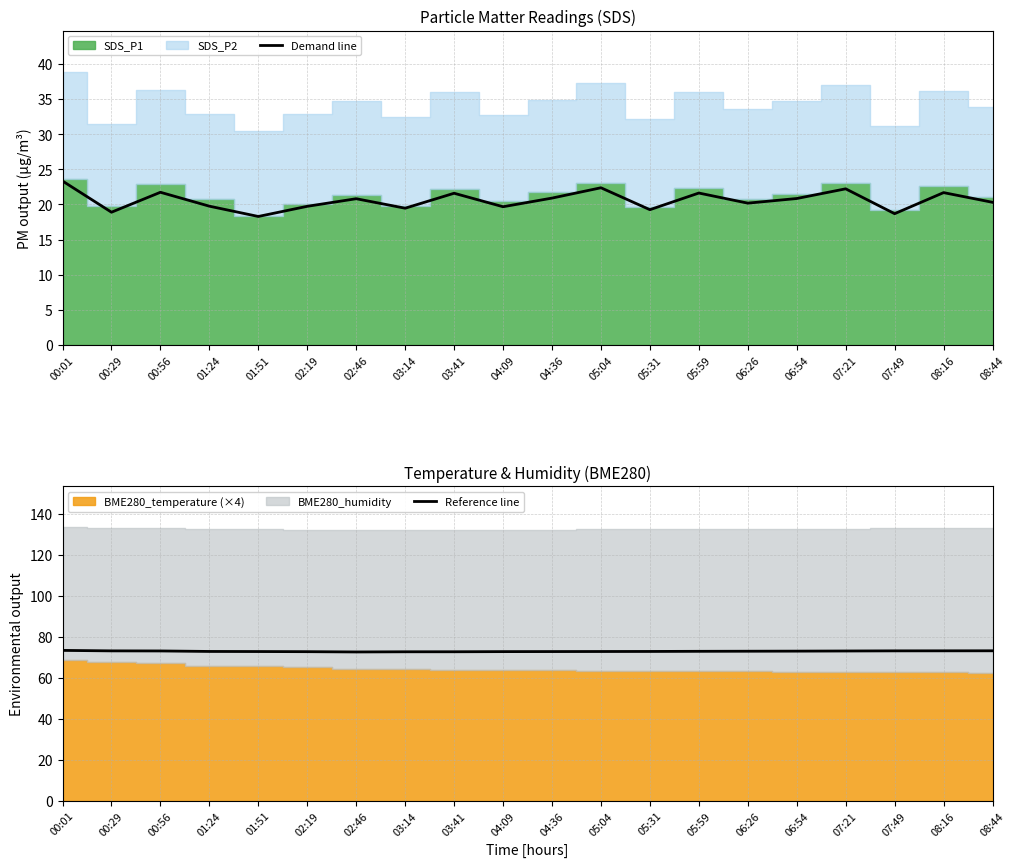

At how many categories does at least one series exceed 45?

20